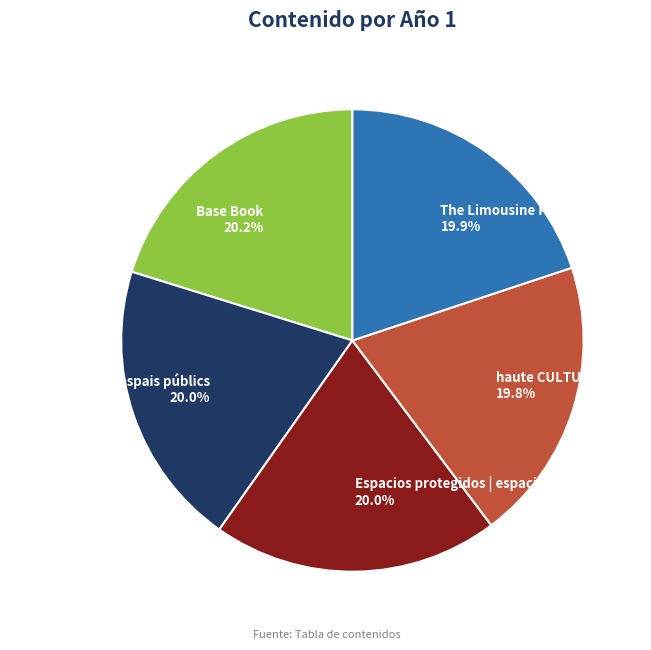

Is haute CULTURE I the majority of the pie?

No